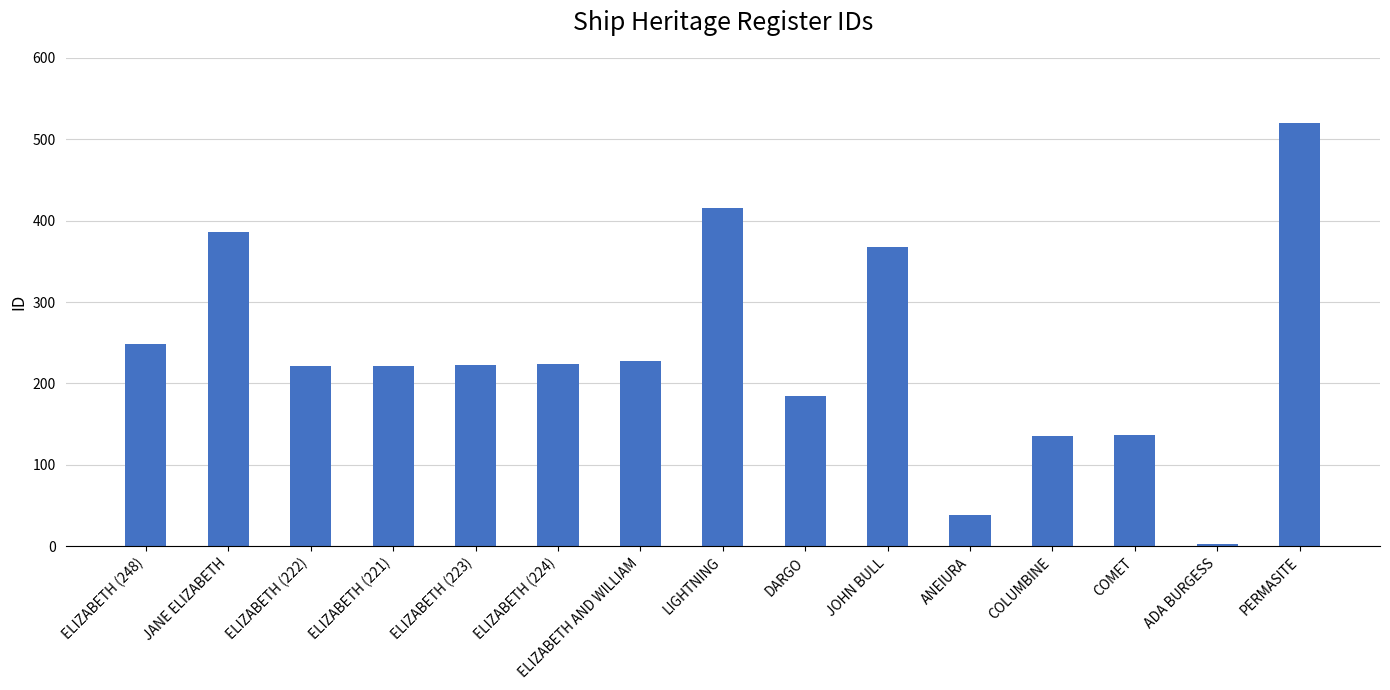

What is the value of the 8th bar from the left?

415